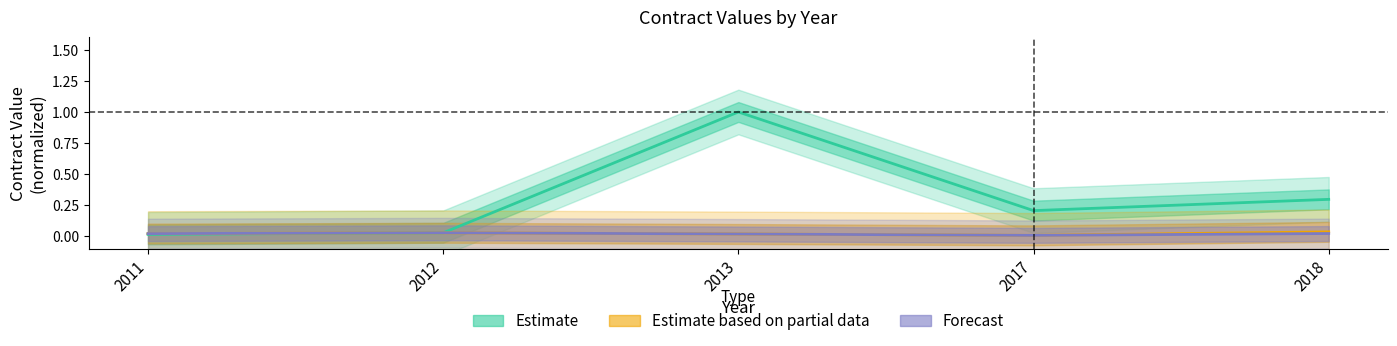

How many interior local valleys does the Estimate series have?

1